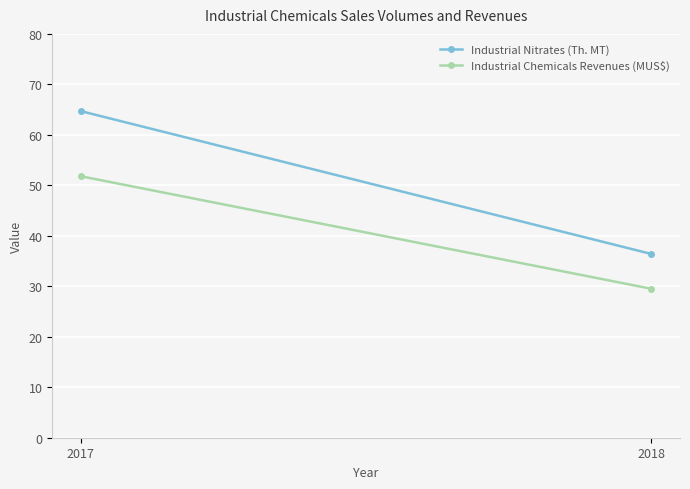

At which label does Industrial Chemicals Revenues (MUS$) reach its minimum?

2018